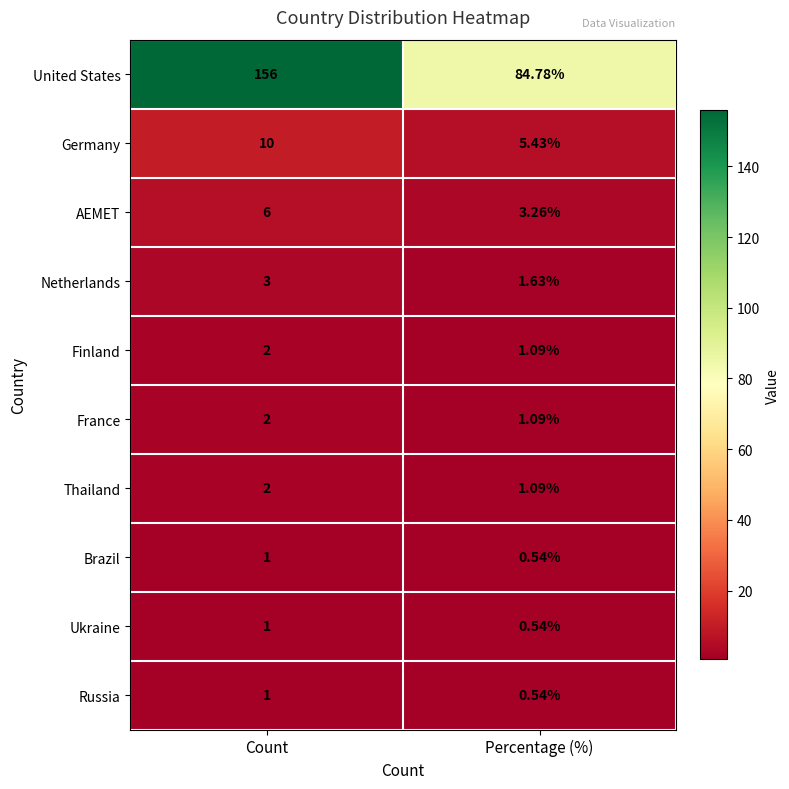

List the labels in order of Brazil value, largest first.

Count, Percentage (%)